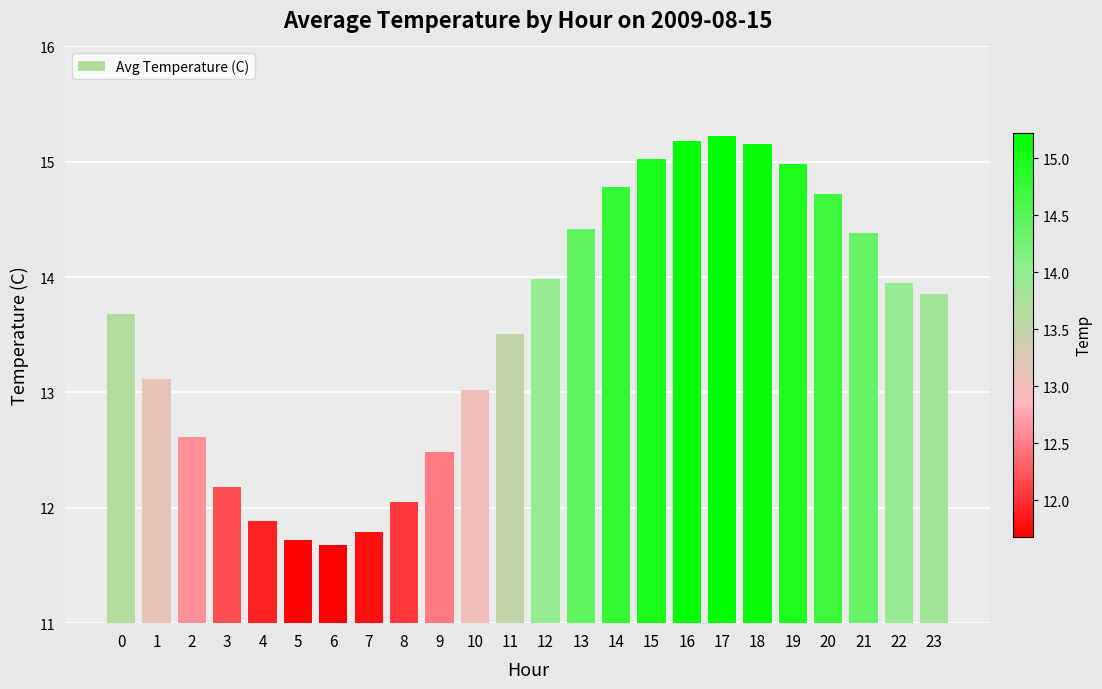

What is the value of the 5th bar from the left?

11.9